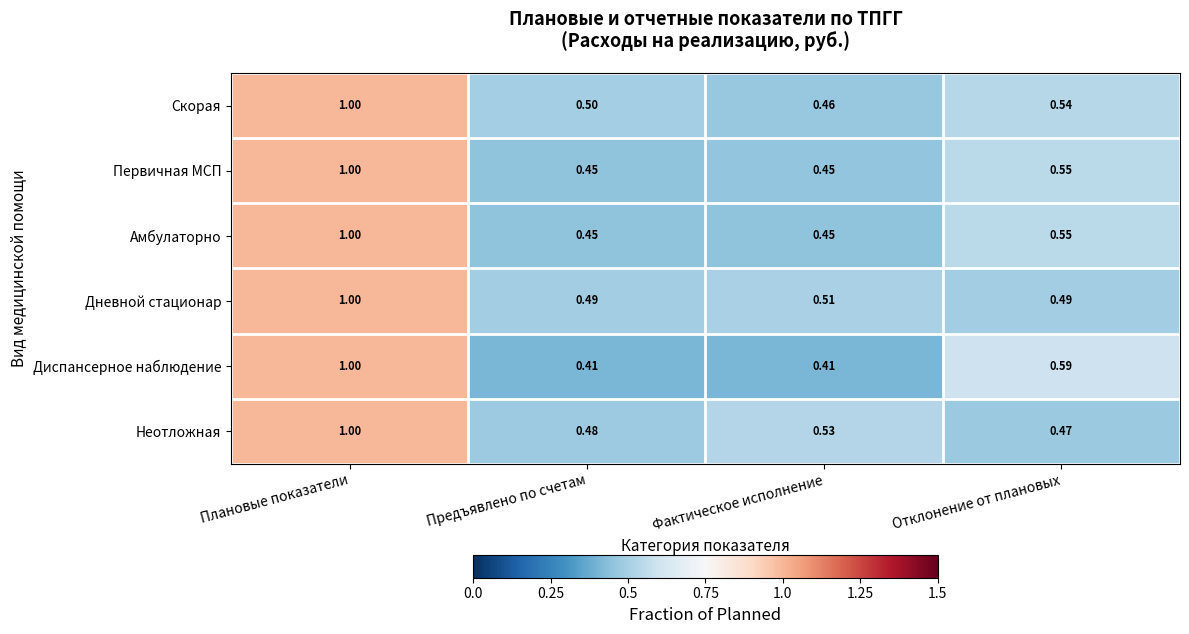

Where is Скорая nearest to the value 0?

Фактическое исполнение